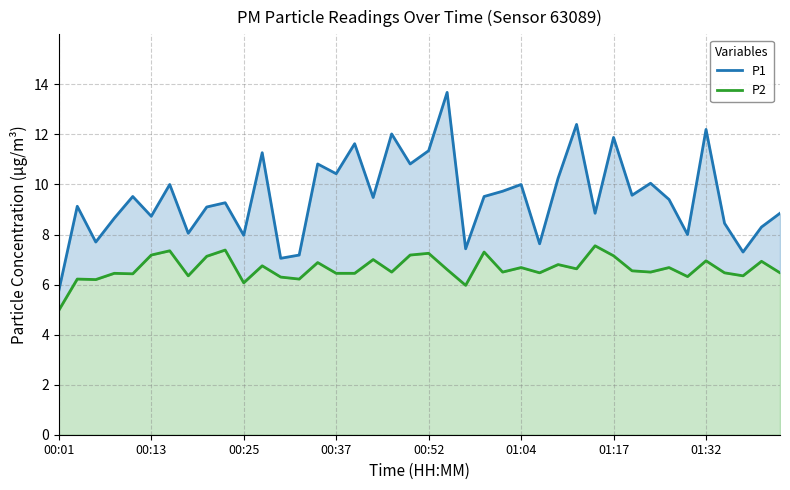

At which label does P2 first exceed 6?

00:13